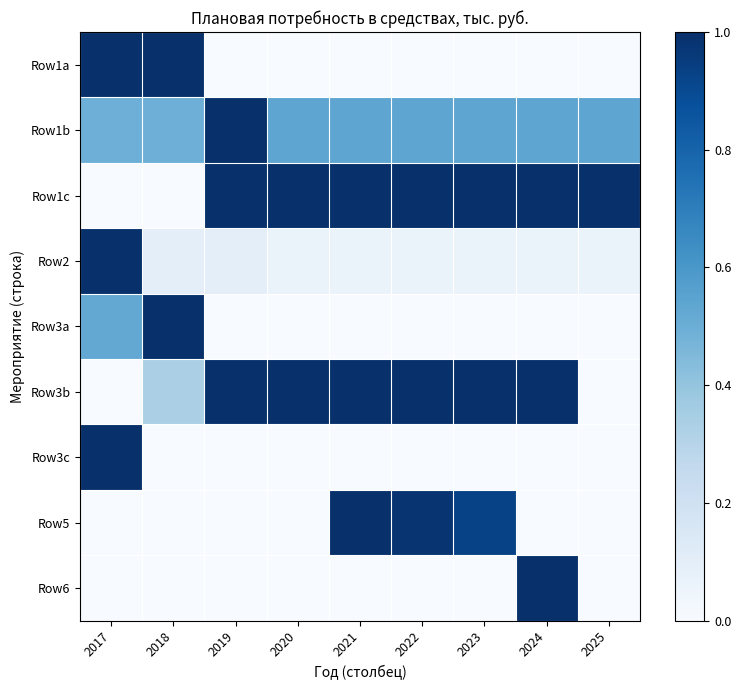

Reading left to right, what are all the values shown in this chart?

Row1a: 2017=1.0	2018=1.0	2019=0.0	2020=0.0	2021=0.0	2022=0.0	2023=0.0	2024=0.0	2025=0.0
Row1b: 2017=0.5	2018=0.5	2019=1.0	2020=0.5	2021=0.5	2022=0.5	2023=0.5	2024=0.5	2025=0.5
Row1c: 2017=0.0	2018=0.0	2019=1.0	2020=1.0	2021=1.0	2022=1.0	2023=1.0	2024=1.0	2025=1.0
Row2: 2017=1.0	2018=0.1	2019=0.1	2020=0.1	2021=0.1	2022=0.1	2023=0.1	2024=0.1	2025=0.1
Row3a: 2017=0.5	2018=1.0	2019=0.0	2020=0.0	2021=0.0	2022=0.0	2023=0.0	2024=0.0	2025=0.0
Row3b: 2017=0.0	2018=0.3	2019=1.0	2020=1.0	2021=1.0	2022=1.0	2023=1.0	2024=1.0	2025=0.0
Row3c: 2017=1.0	2018=0.0	2019=0.0	2020=0.0	2021=0.0	2022=0.0	2023=0.0	2024=0.0	2025=0.0
Row5: 2017=0.0	2018=0.0	2019=0.0	2020=0.0	2021=1.0	2022=1.0	2023=0.9	2024=0.0	2025=0.0
Row6: 2017=0.0	2018=0.0	2019=0.0	2020=0.0	2021=0.0	2022=0.0	2023=0.0	2024=1.0	2025=0.0